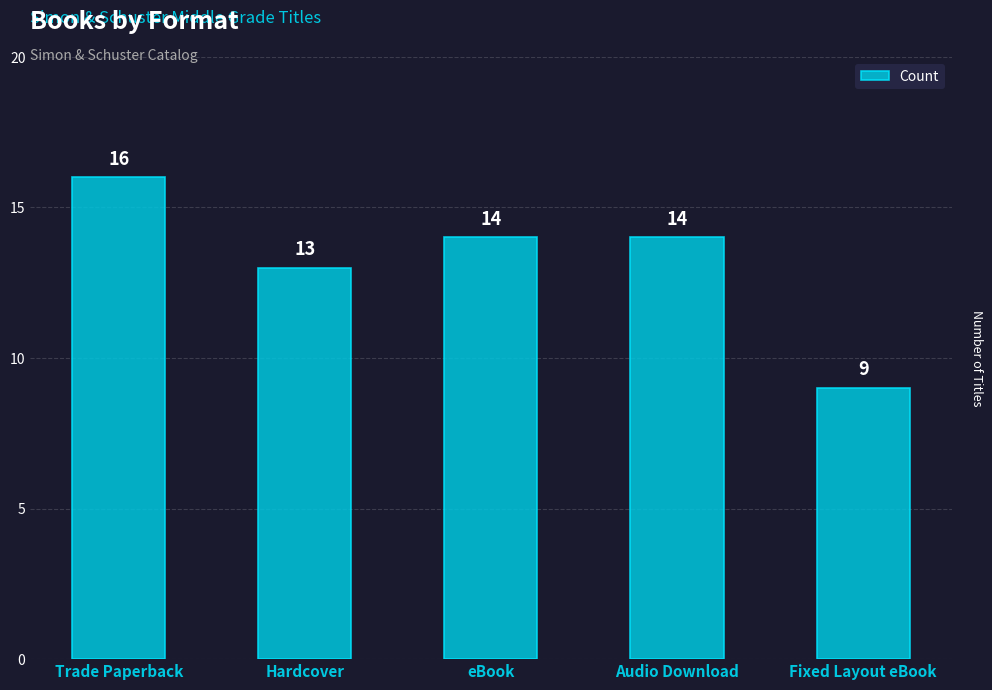

Which has a higher value, Hardcover or Audio Download?

Audio Download